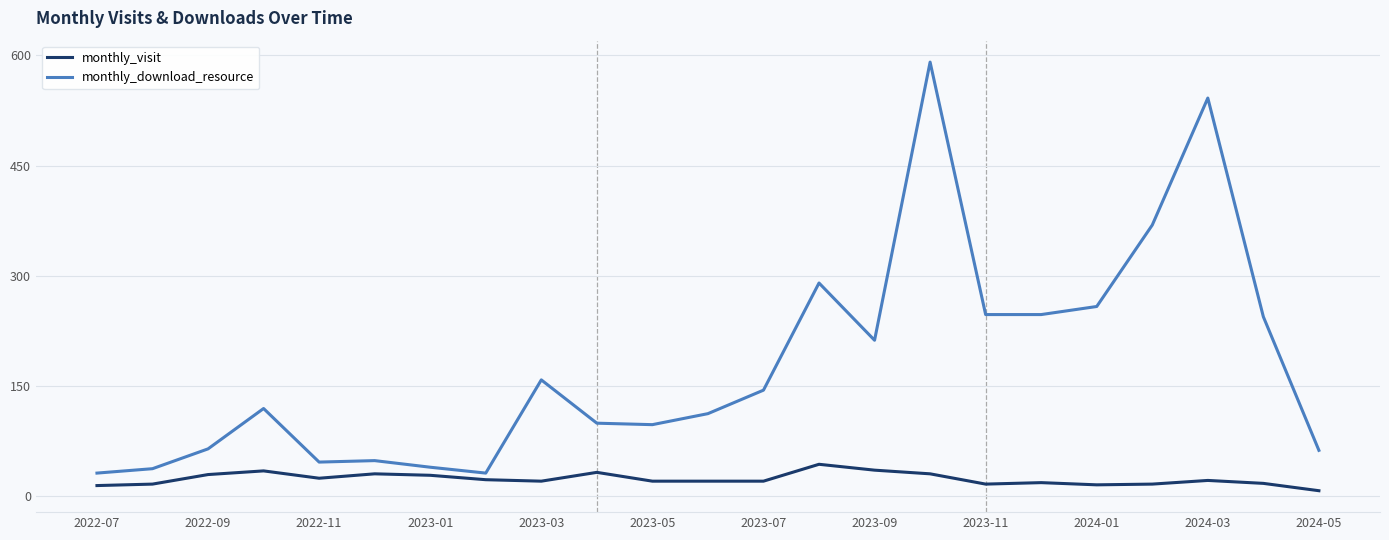

Rank the series by their maximum value, from lowest to highest.

monthly_visit, monthly_download_resource